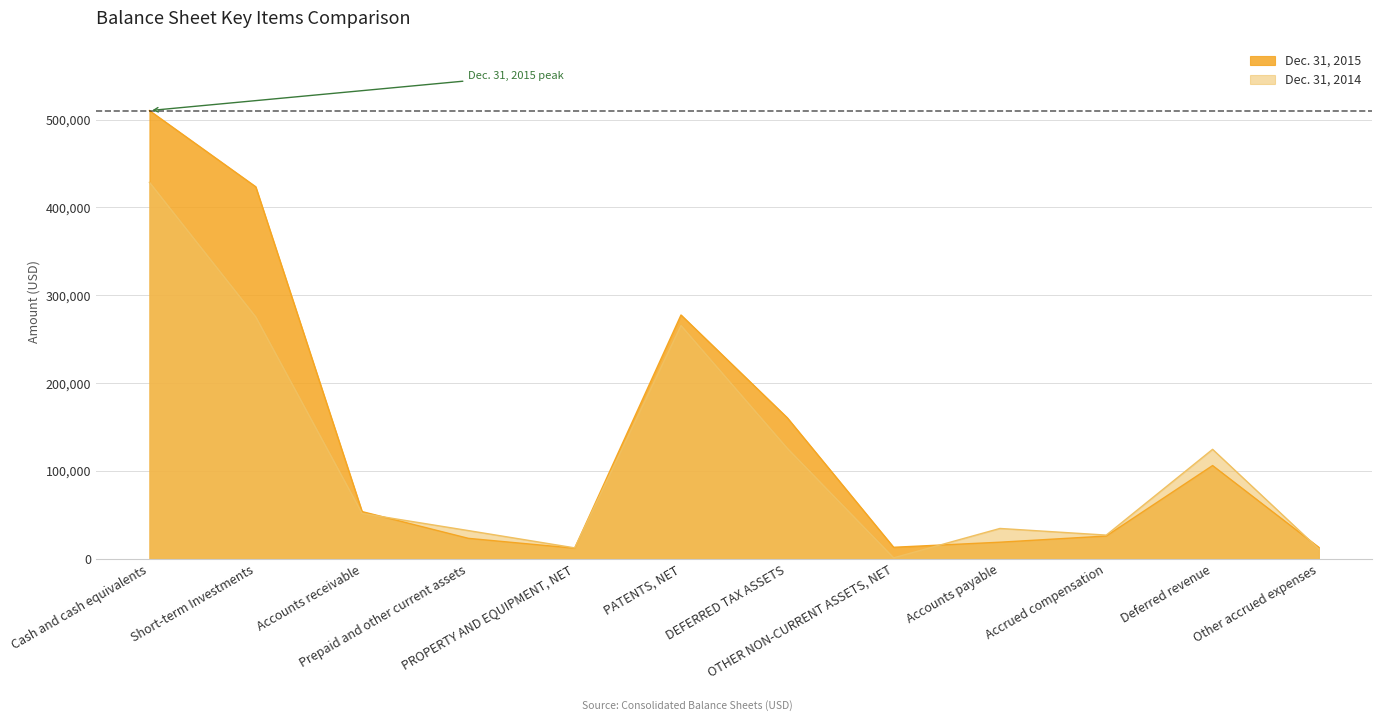

What is the value of the Dec. 31, 2015 point at the 10th from the left?

26013